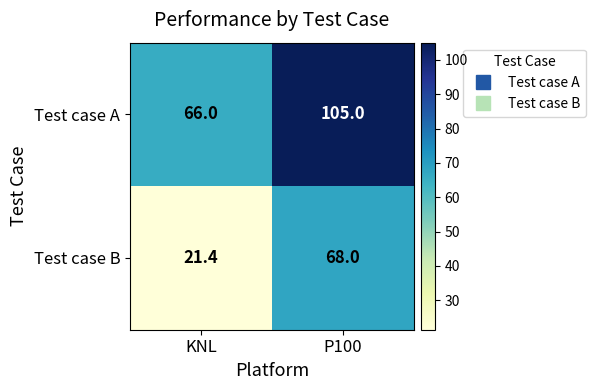

What is the average value of the Test case A series?

85.5